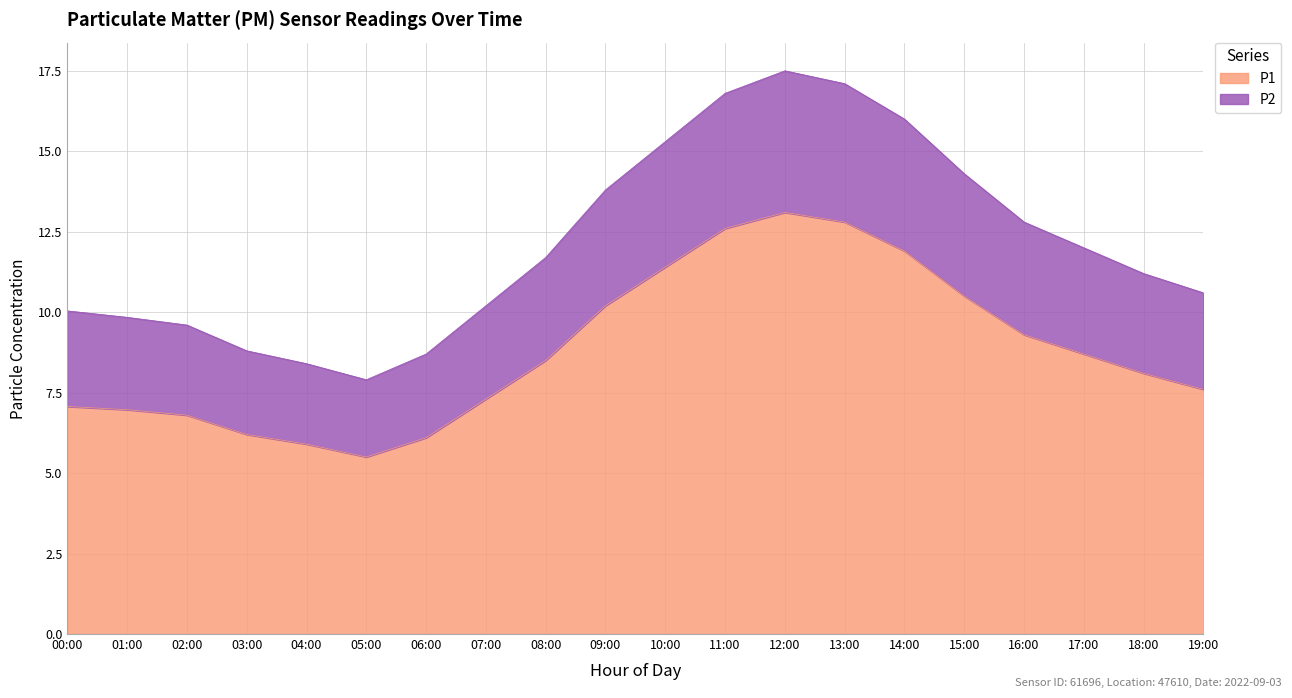

Which category has the lowest value in the P2 series?

05:00